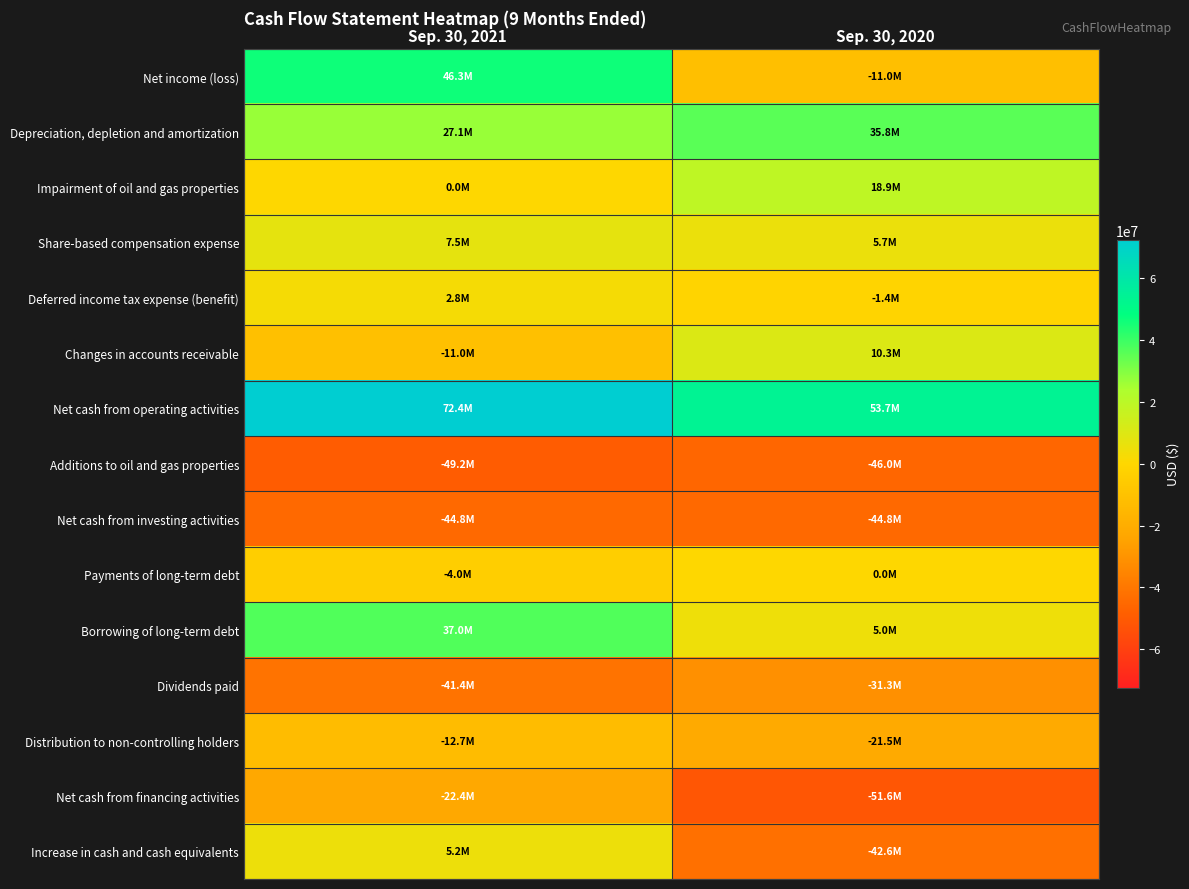

Which has a higher value, Sep. 30, 2020 or Sep. 30, 2021?

Sep. 30, 2021